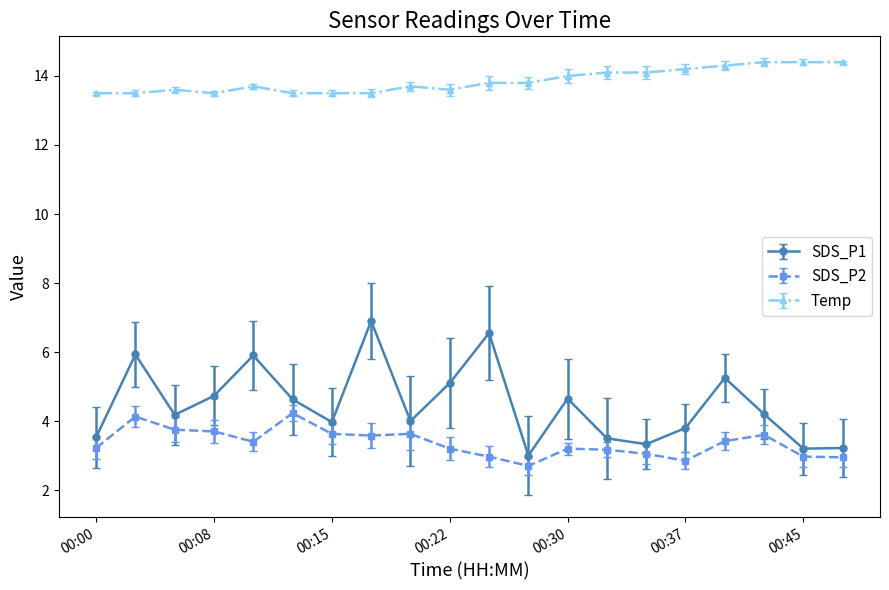

List the series in order of their peak value, highest first.

Temp, SDS_P1, SDS_P2